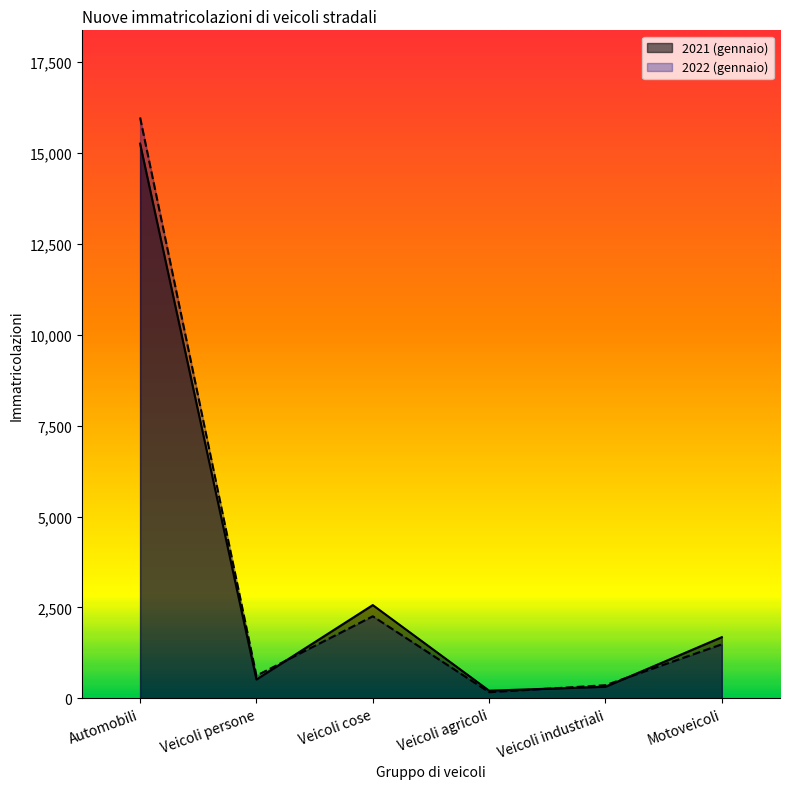

What is the value of the 2022 (gennaio) point at the 4th from the left?

171